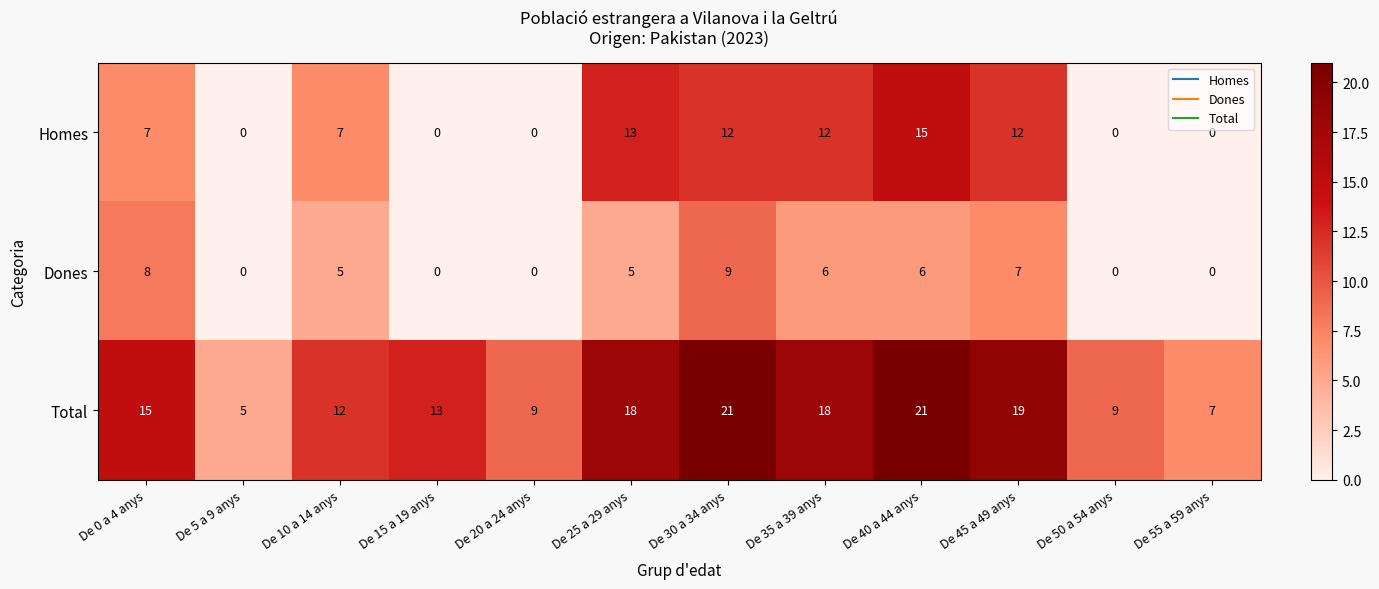

At which label does Dones first exceed 5?

De 0 a 4 anys